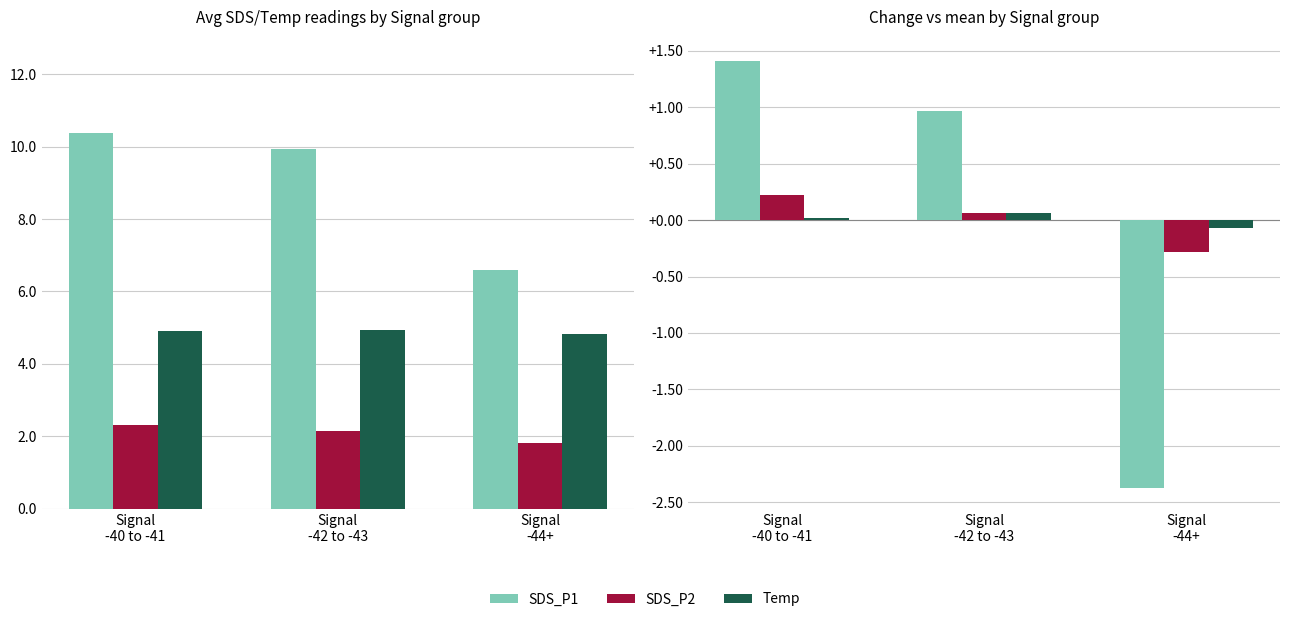

Which series has the largest total across all categories?

Temp